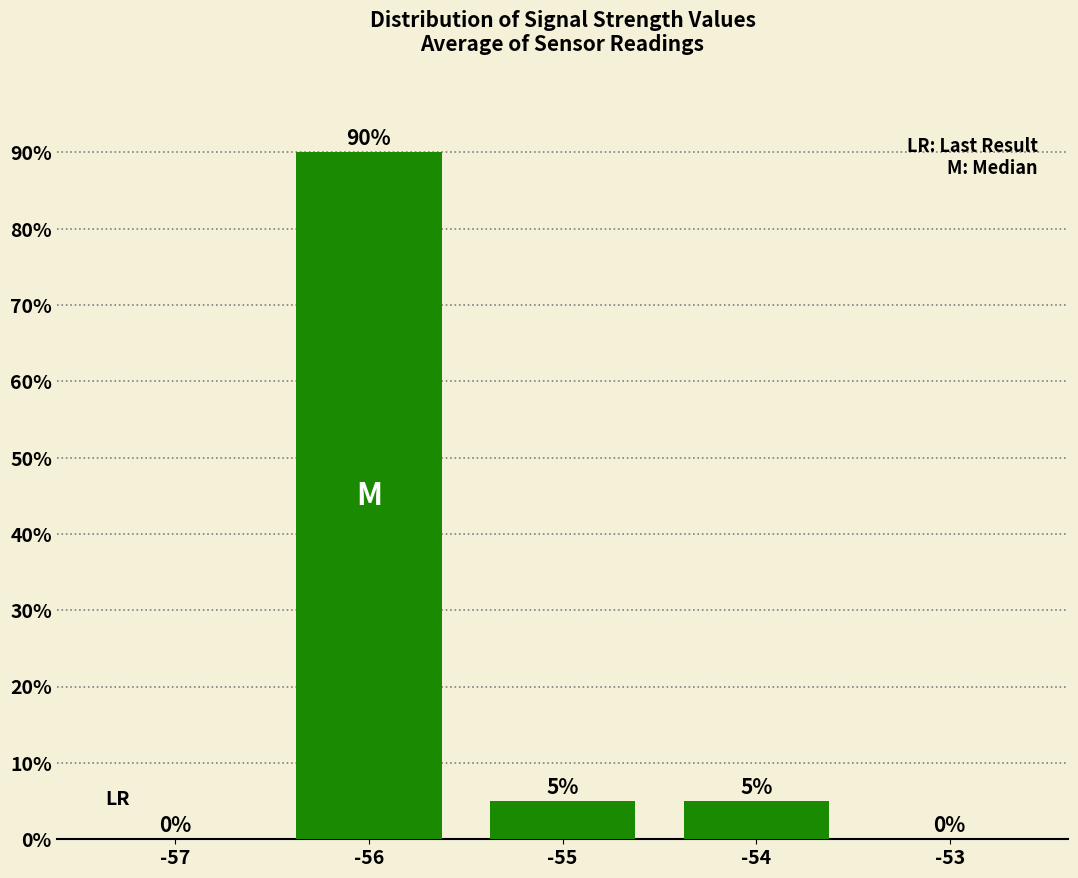

How many categories are shown in the chart?

5